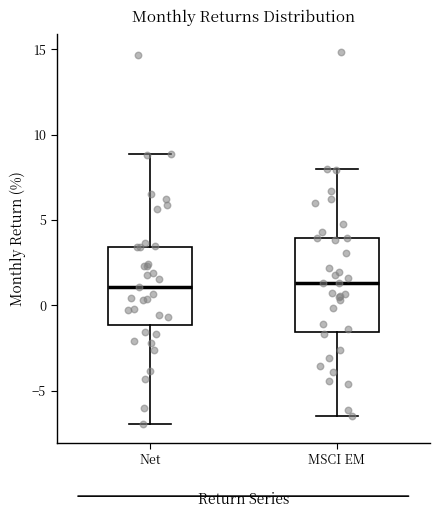

Reading left to right, read every box against the y-axis: the position of its median line, the range the box covers, and the ends of its whiskers. The values are not printed on the chart, so give them approximately, as read against the axis.

Net: median 1.0, box -1.0 to 3.5, whiskers -7.0 to 9.0
MSCI EM: median 1.5, box -1.5 to 4.0, whiskers -6.5 to 8.0